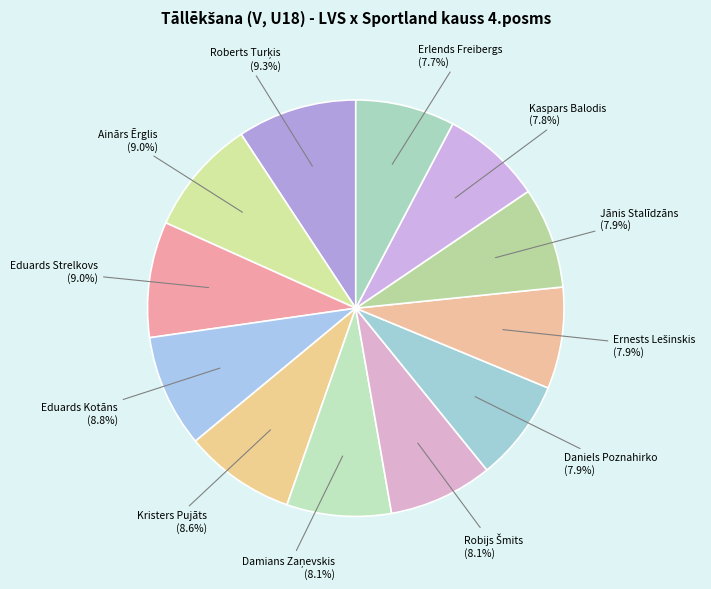

Which slice is the smallest?

Erlends Freibergs